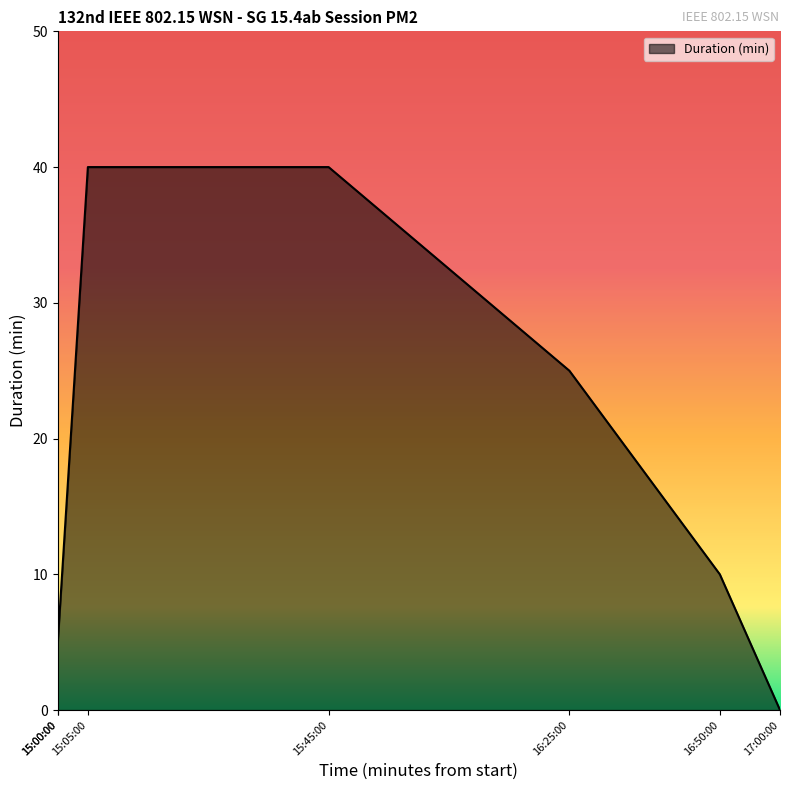

Rank the categories by value from lowest to highest.

15:00:00, 17:00:00, 15:00:00, 16:50:00, 16:25:00, 15:05:00, 15:45:00